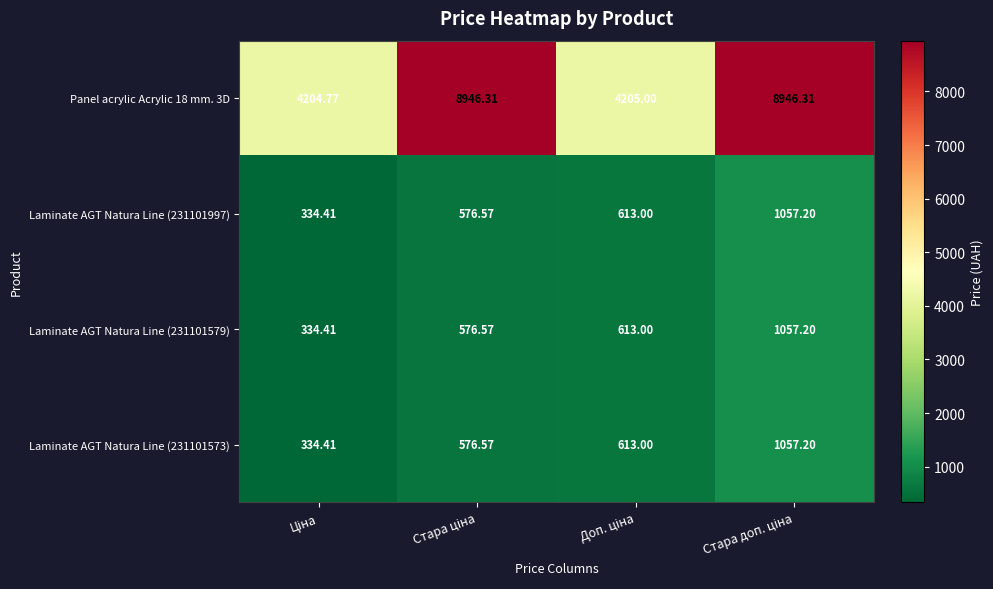

How many data points does each series have?

4